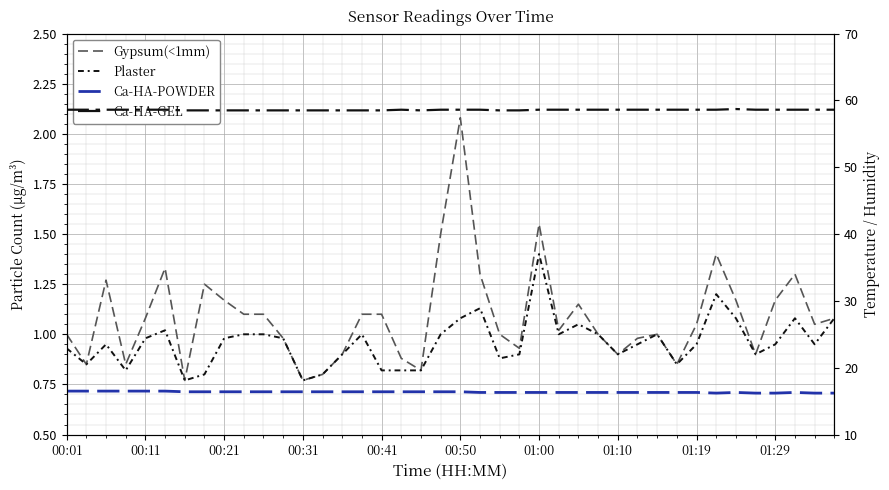

True or false: Ca-HA-POWDER and Ca-HA-GEL cross at least once.

False